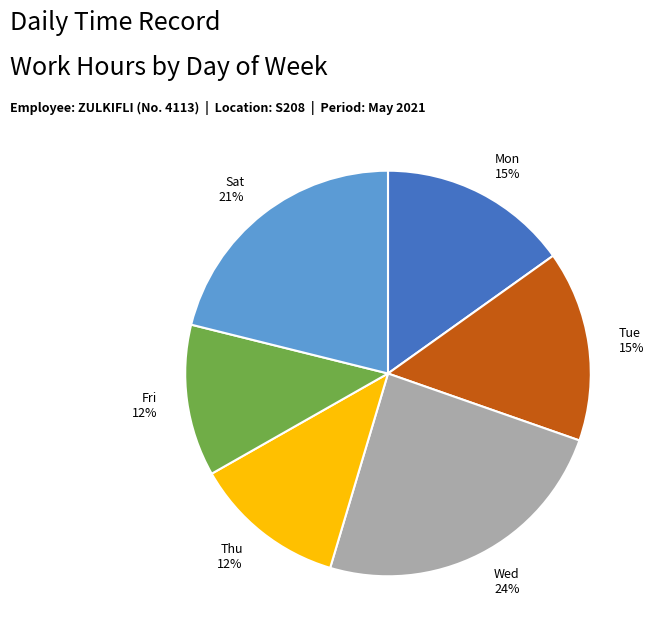

What is the largest slice in the pie chart?

Wed 24%